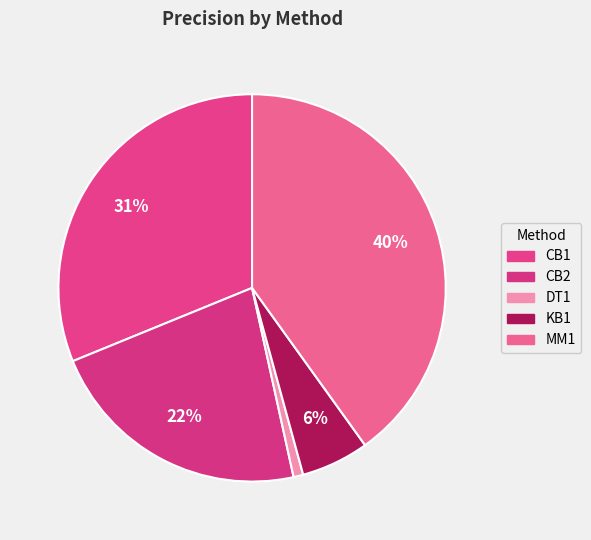

Between CB1 and CB2, which is larger?

CB1